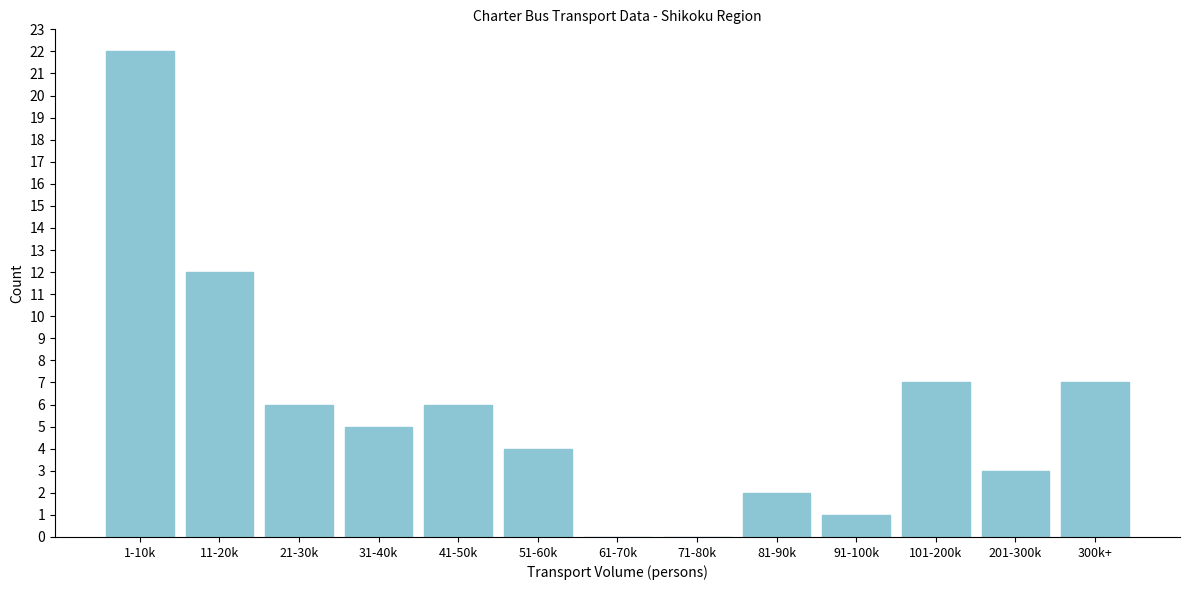

Reading left to right, what are all the values shown in this chart?

1-10k=22	11-20k=12	21-30k=6	31-40k=5	41-50k=6	51-60k=4	61-70k=0	71-80k=0	81-90k=2	91-100k=1	101-200k=7	201-300k=3	300k+=7